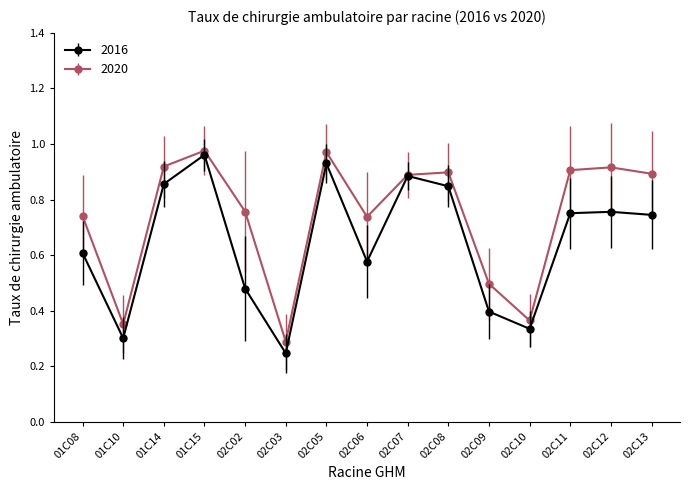

Which series has the largest total across all categories?

2020